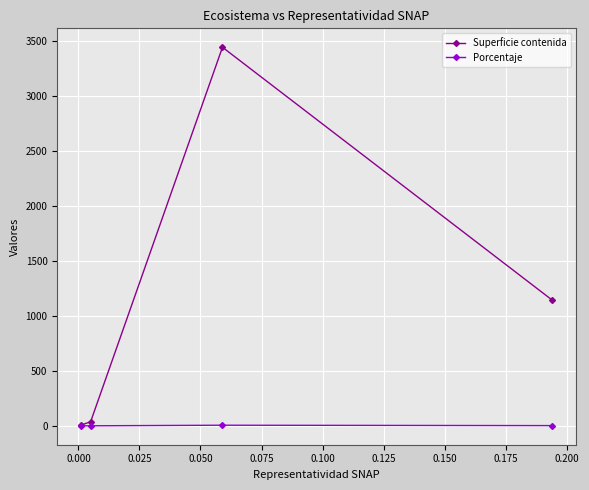

Rank the series by their average value, from highest to lowest.

Superficie contenida, Porcentaje